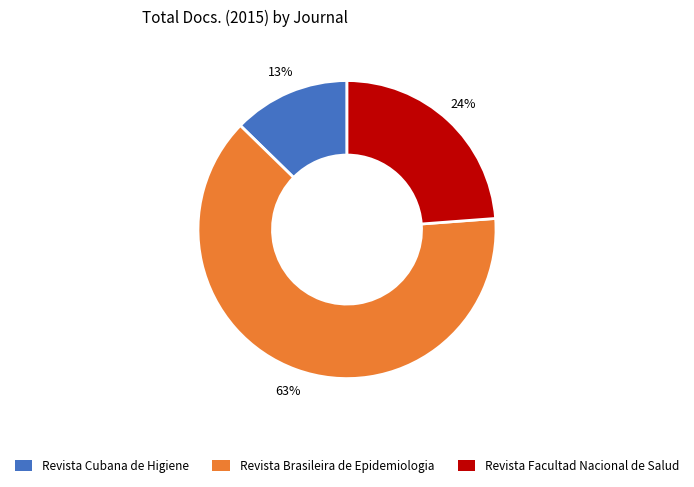

Do Revista Facultad Nacional de Salud and Revista Cubana de Higiene together represent more than half of the pie?

No